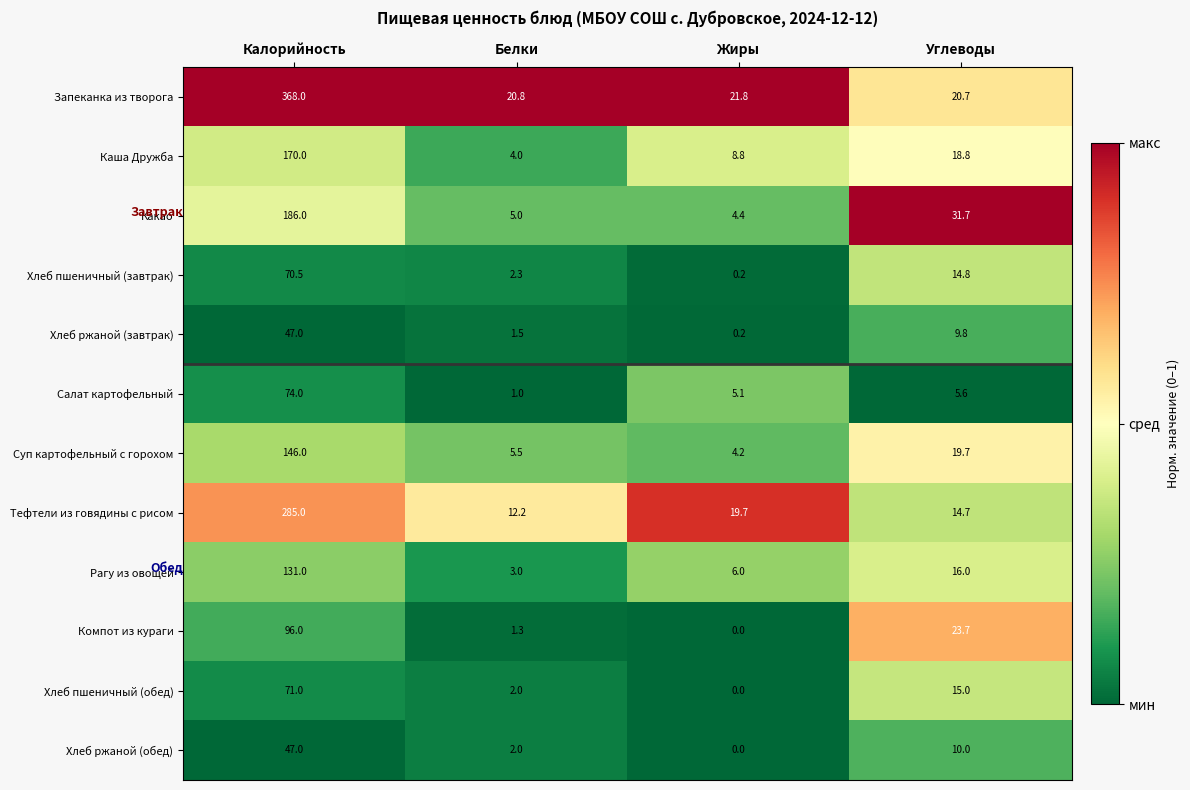

The value of Компот из кураги at Жиры is 0.0. True or false?

True